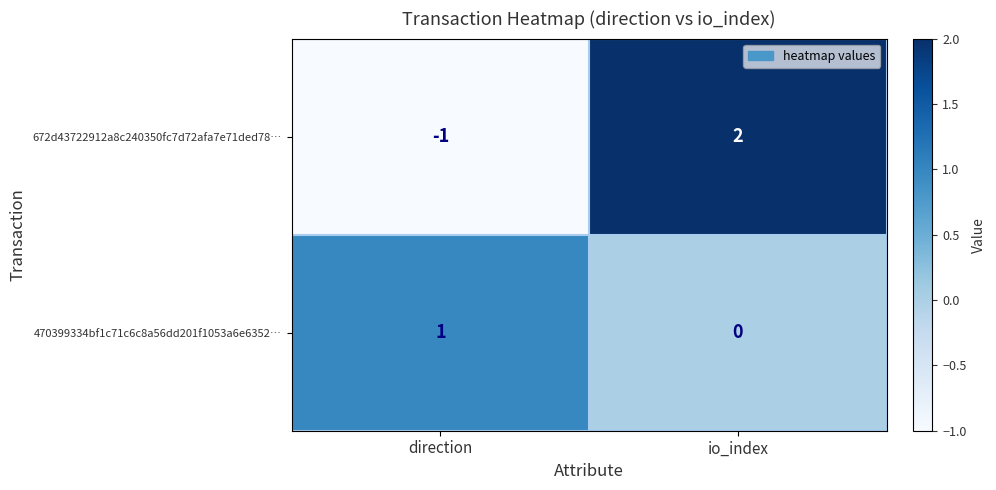

Rank the series at io_index from lowest to highest value.

470399334bf1c71c6c8a56dd201f1053a6e6352…, 672d43722912a8c240350fc7d72afa7e71ded78…